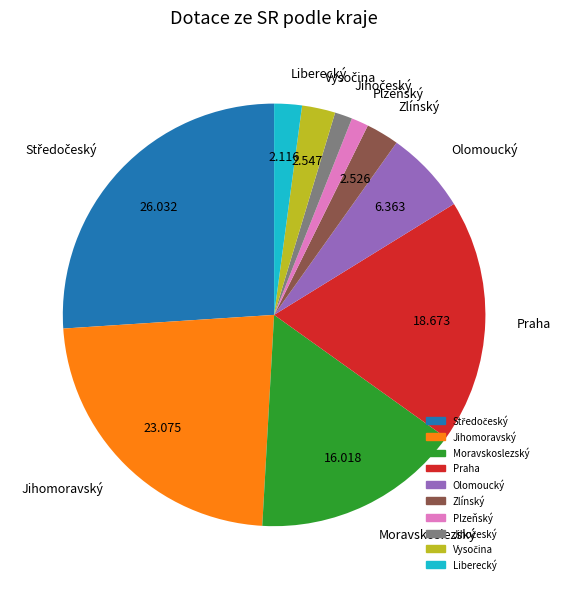

Is there any slice that represents more than half of the pie?

No